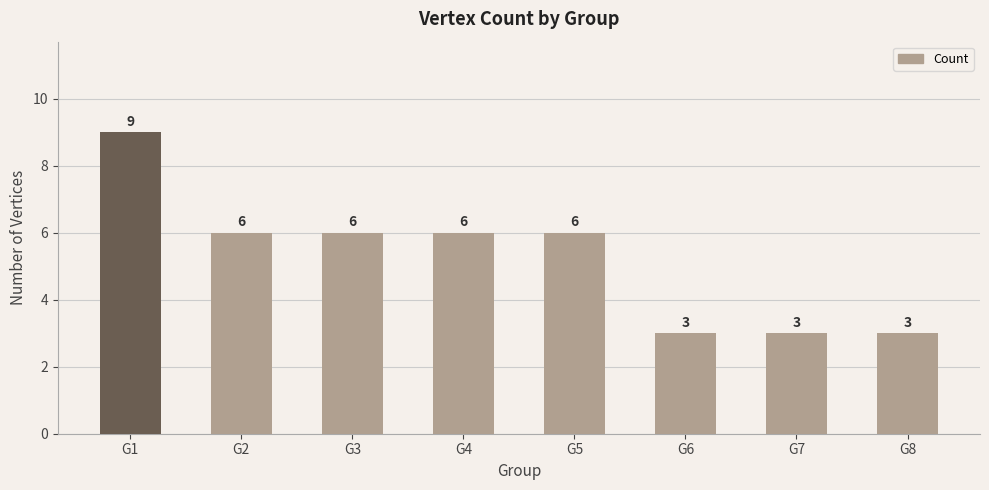

Does the chart contain stacked bars?

No